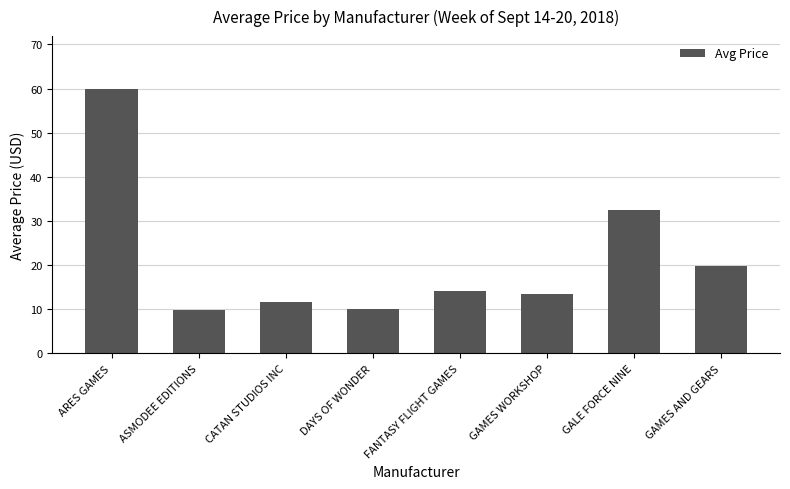

What is the change in value from CATAN STUDIOS INC to GALE FORCE NINE?

+20.8